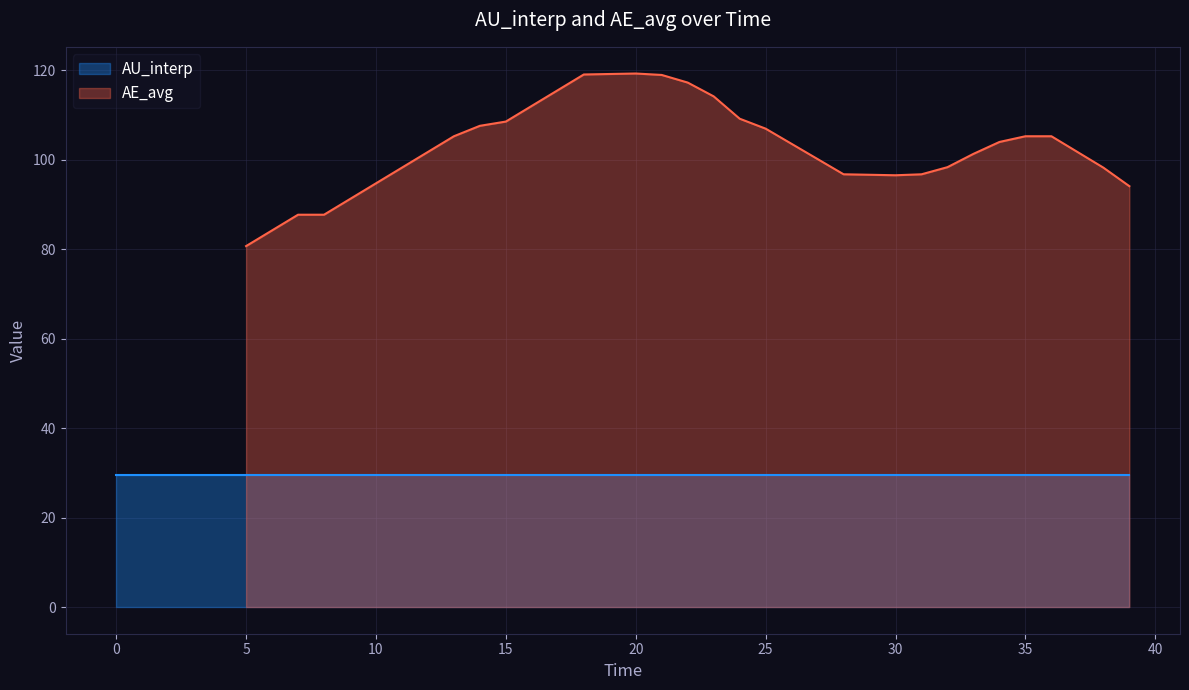

What is the difference between the second highest and minimum values in the AE_avg series?

38.5